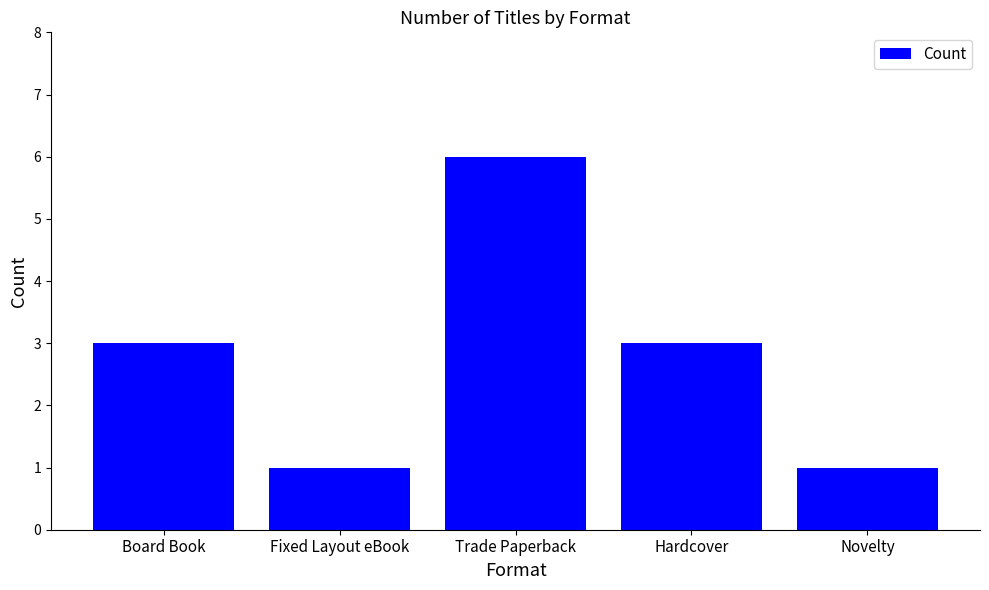

What value does the data have at Board Book?

3